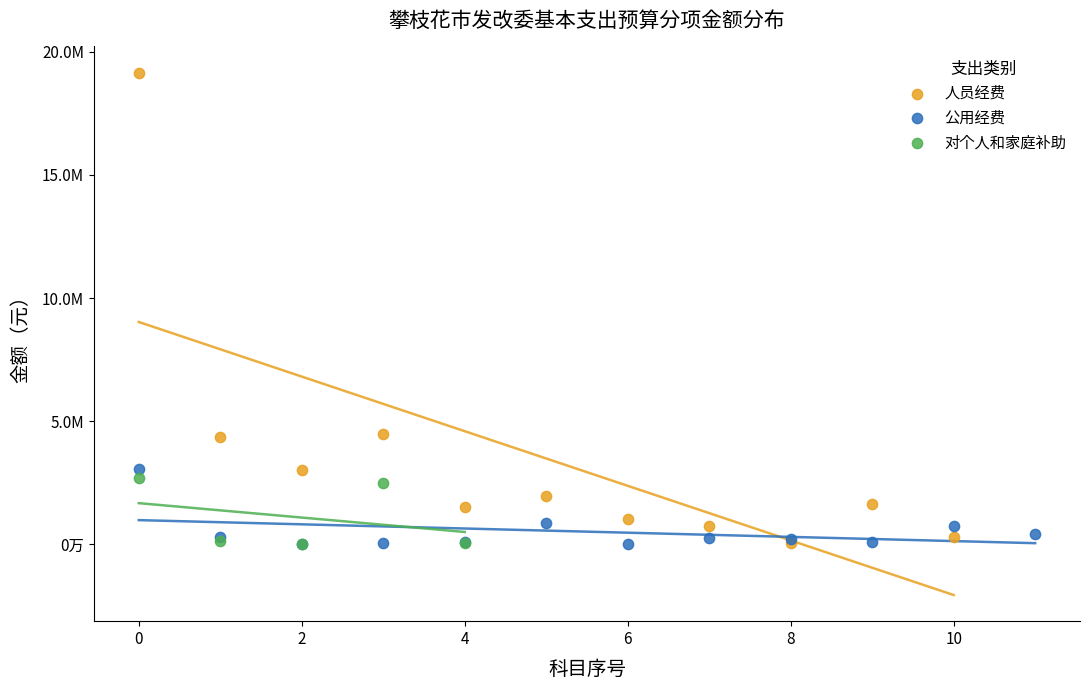

Which series contains the highest Y value?

人员经费